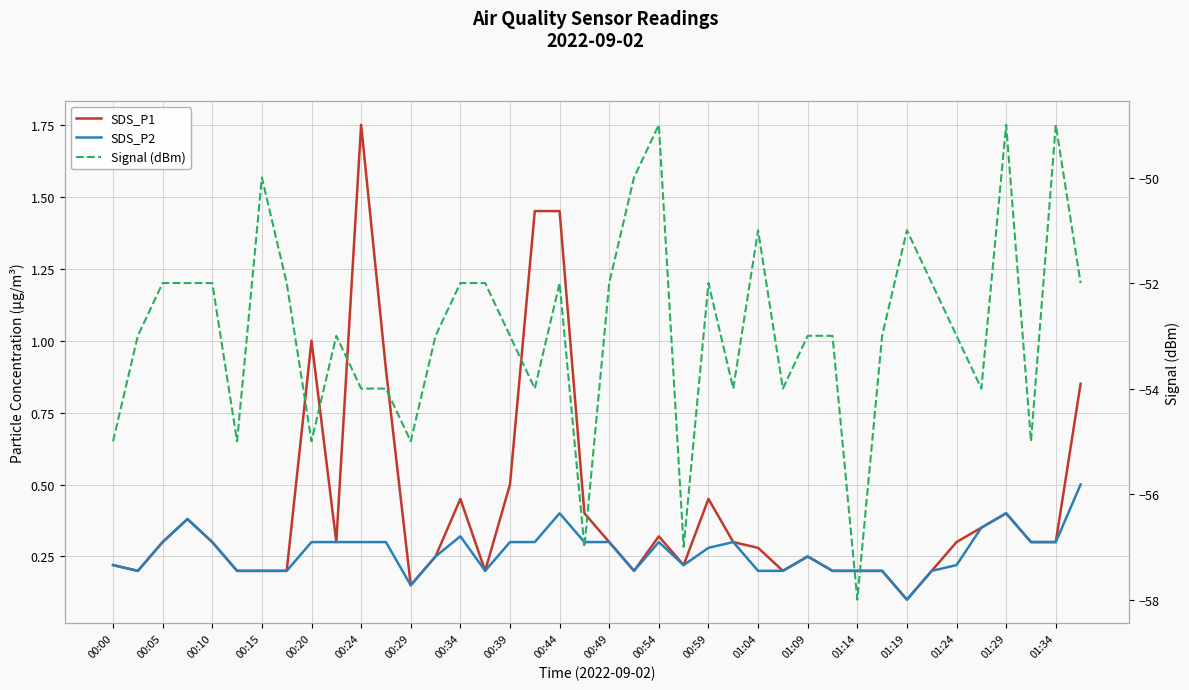

What is the value of the SDS_P1 point at the 23rd from the left?

0.3